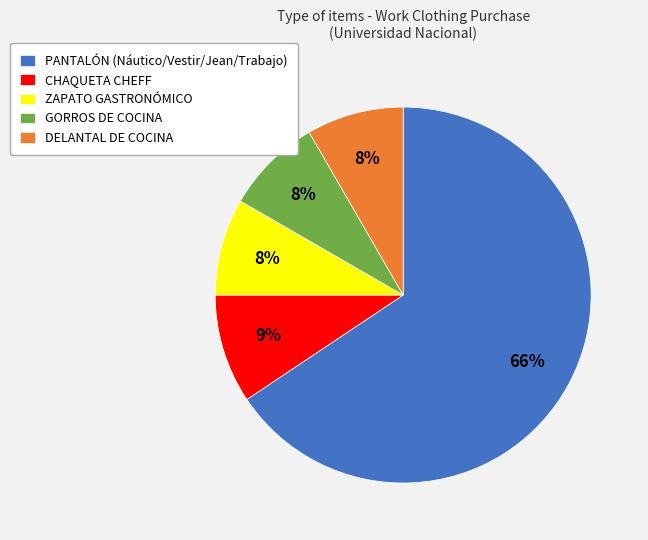

Is there any slice that represents more than half of the pie?

Yes